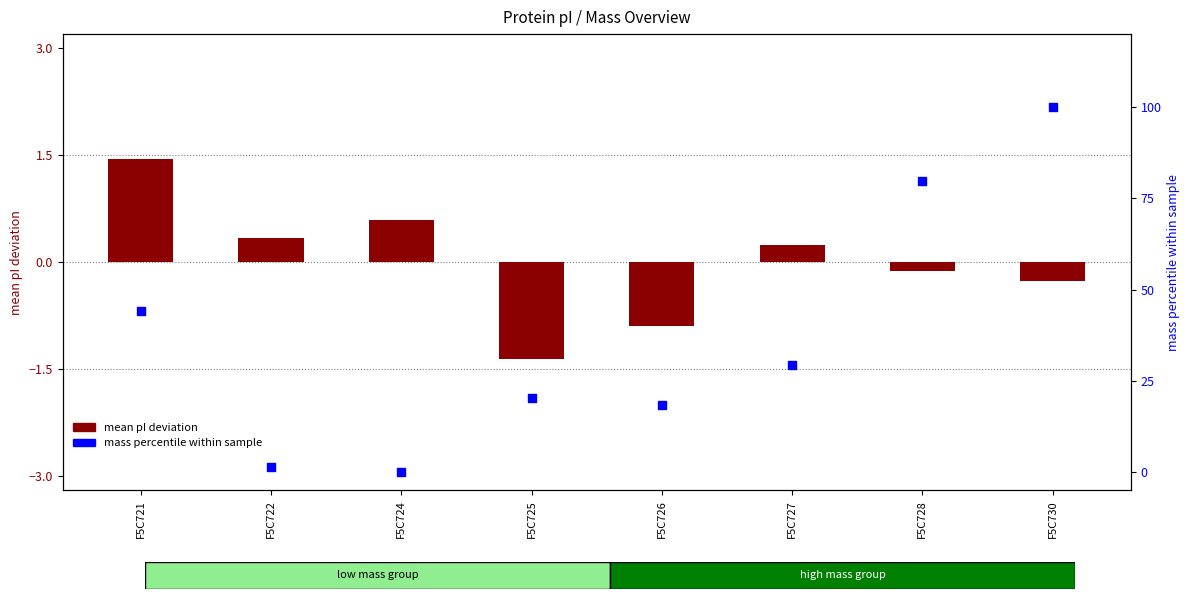

What are all the series names shown in the legend?

mean pI deviation, mass percentile